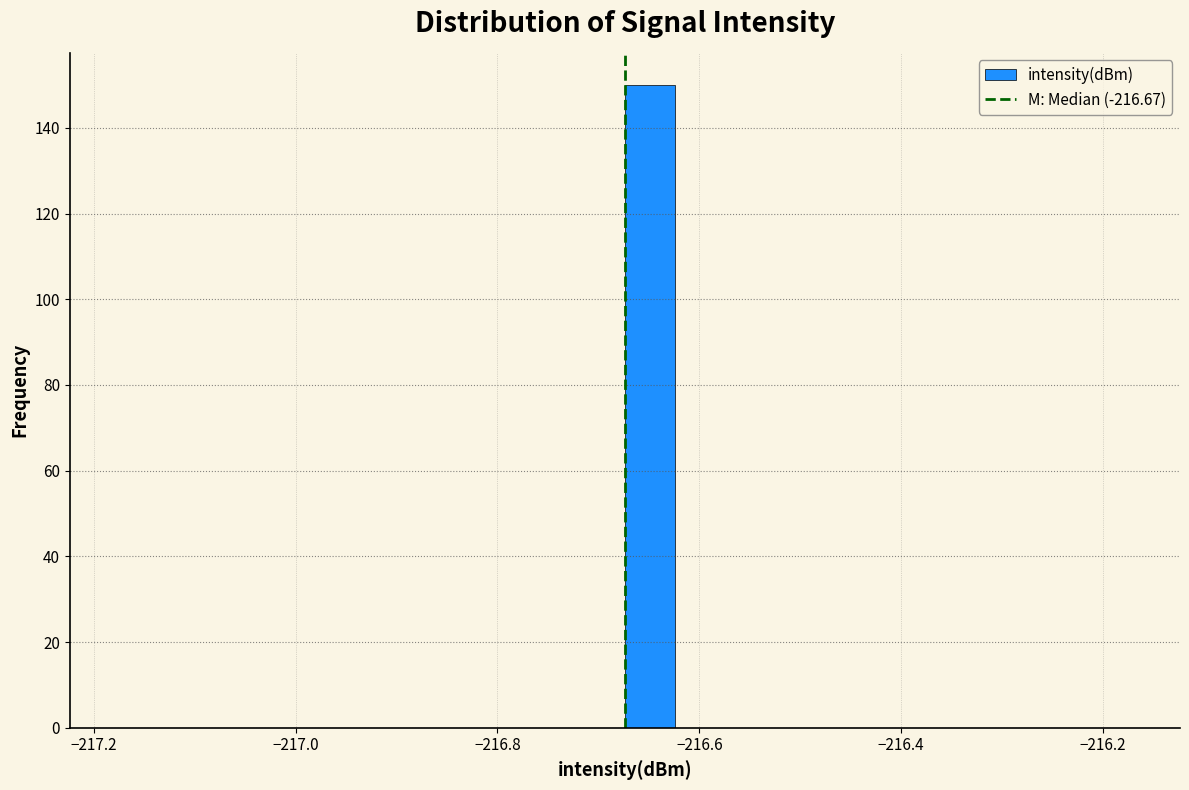

Around what value on the x-axis is the tallest bar? Give the approximate position of its centre, as read against the axis.

-216.64